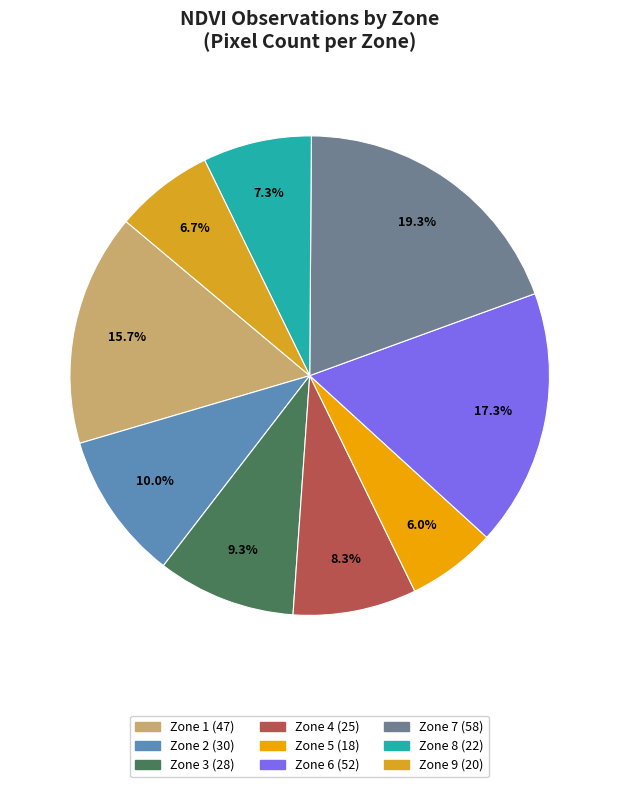

The Zone 9 slice represents 7% of the pie. True or false?

True